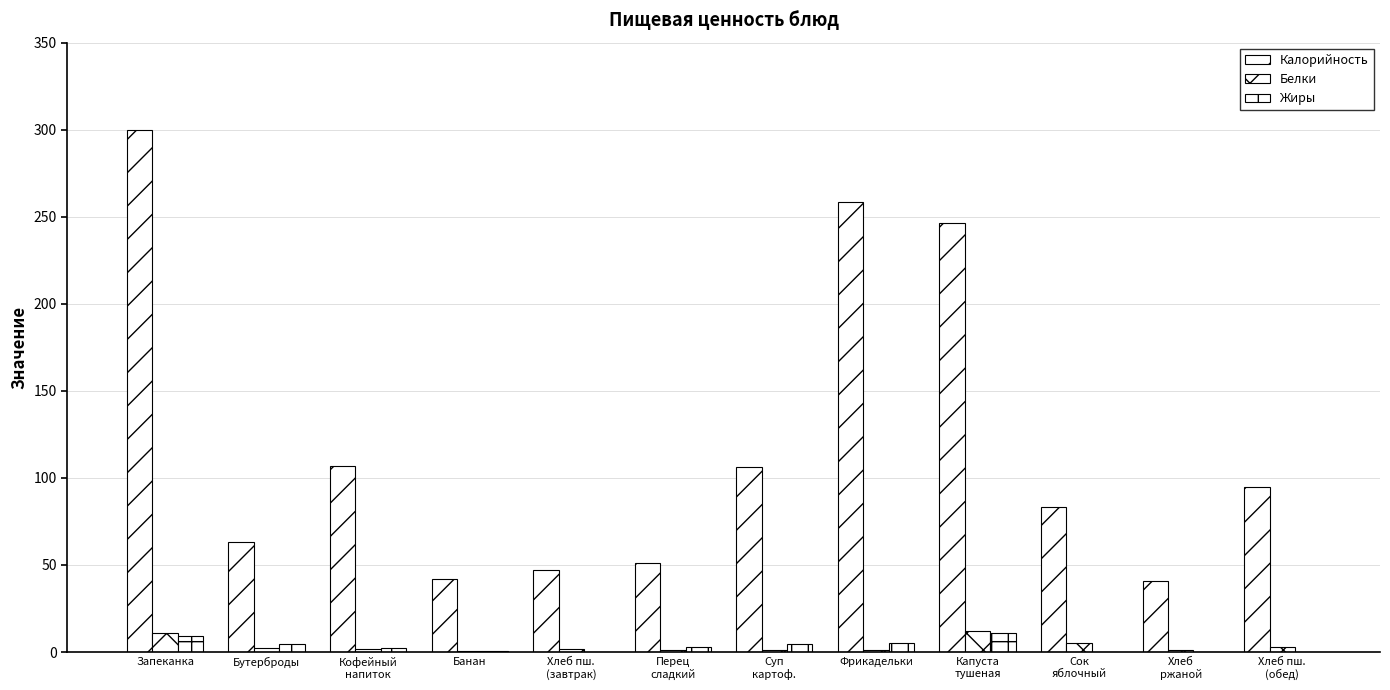

True or false: Жиры has a value of 0.8 at Кофейный
напиток.

False